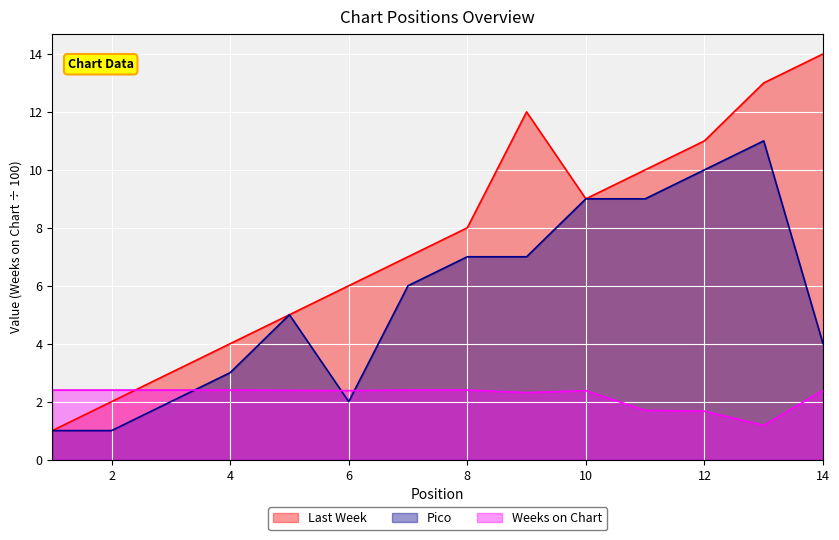

How many lines are shown in the chart?

3